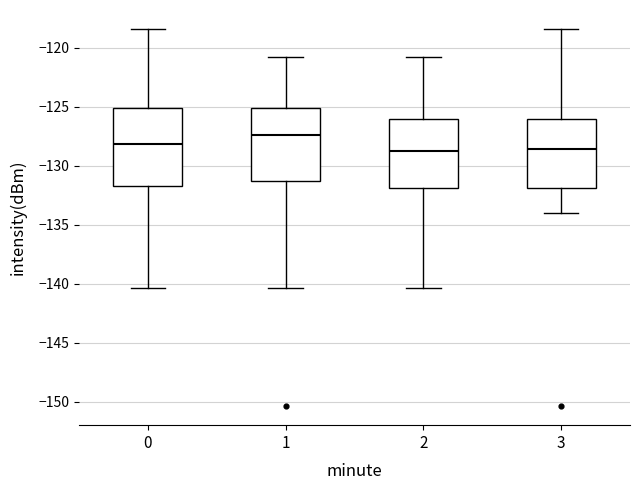

Where does the median line of the box at x = 2 sit on the y-axis? The values are not printed on the chart, so give them approximately, as read against the axis.

-128.5